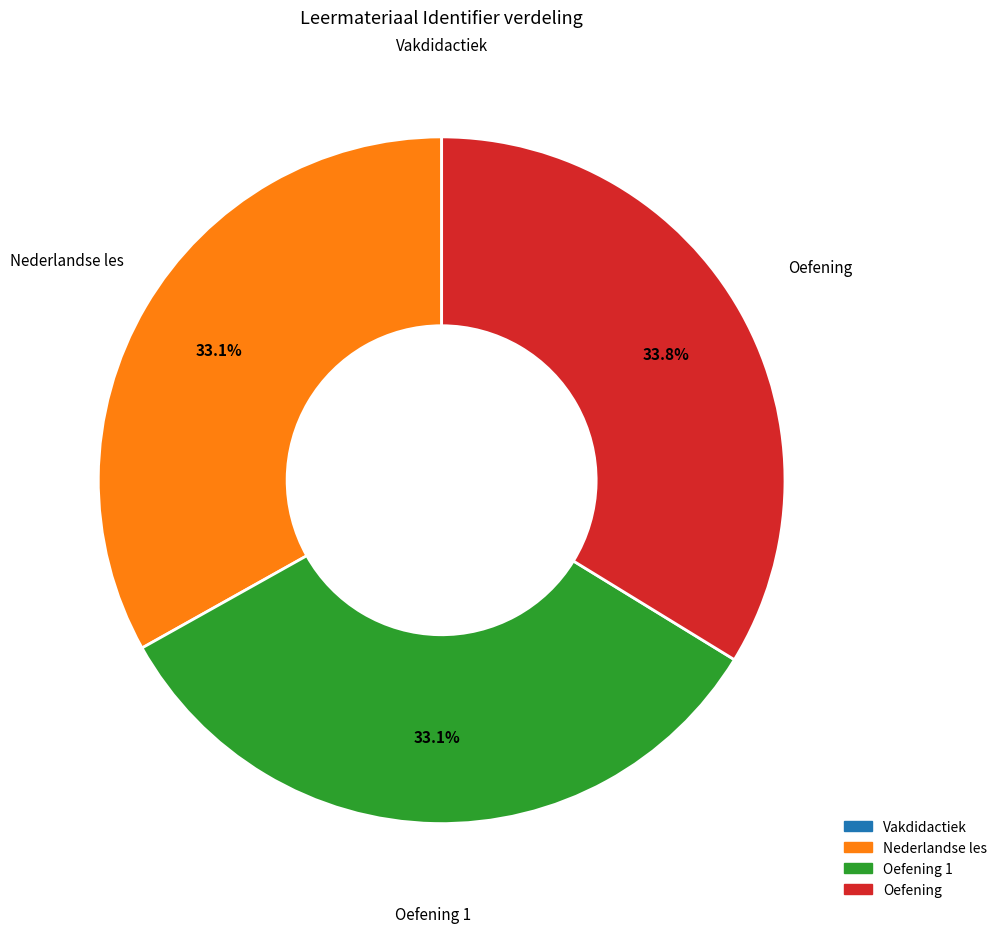

Is there a majority slice in this chart?

No